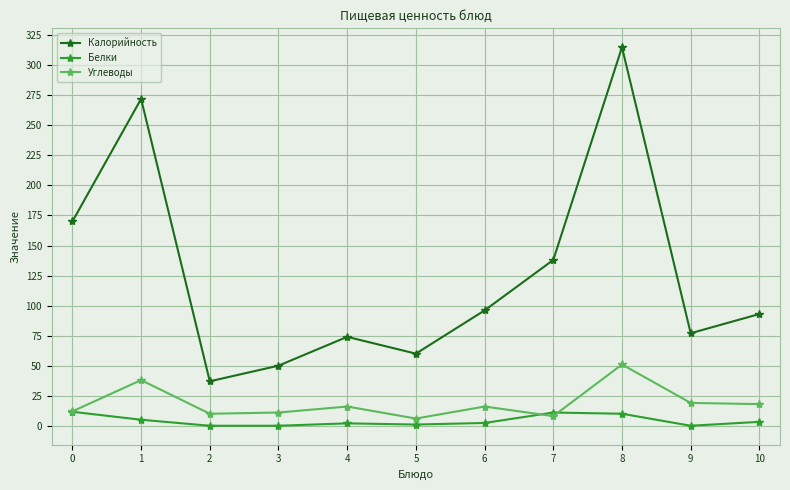

What is the maximum value shown in the chart?

315.0